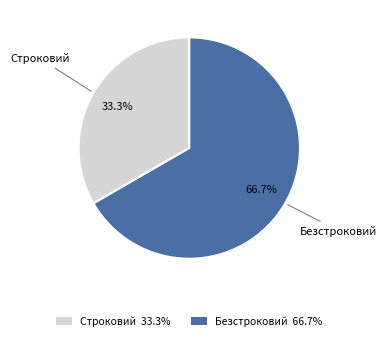

What percentage is NOT represented by Строковий?

66.7%